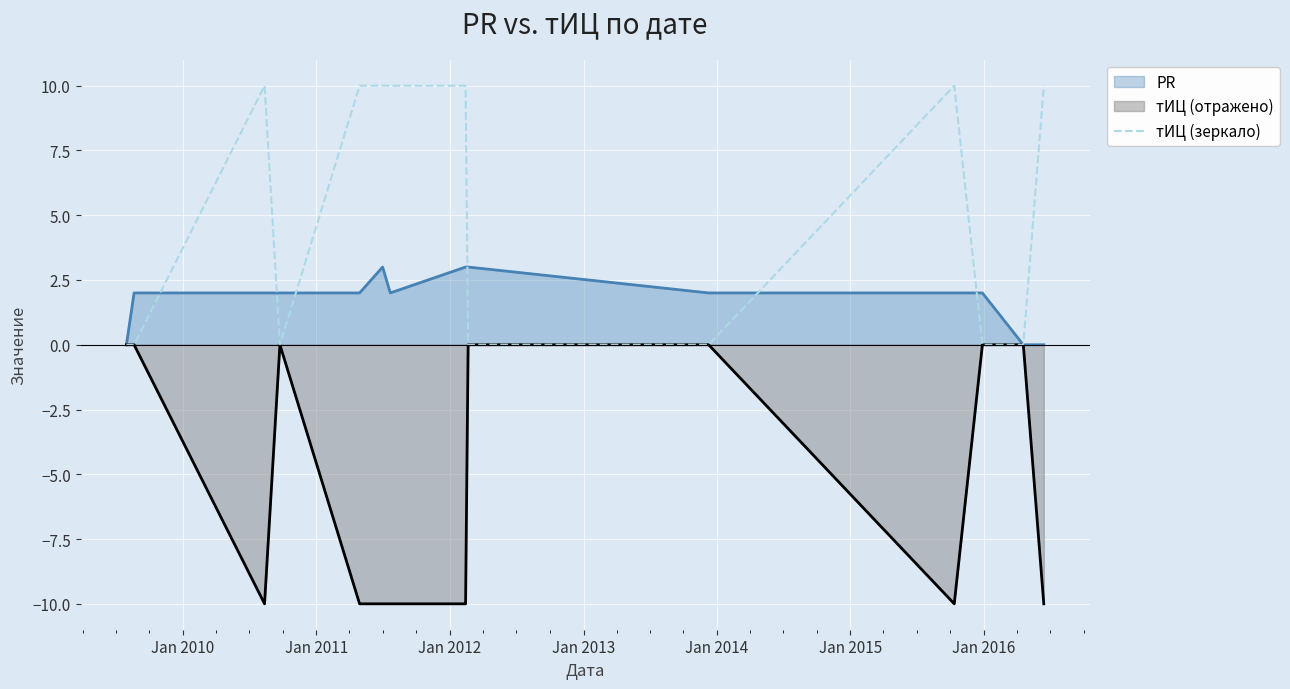

List the series in order of their overall mean, lowest first.

тИЦ (отражено), PR, тИЦ (зеркало)